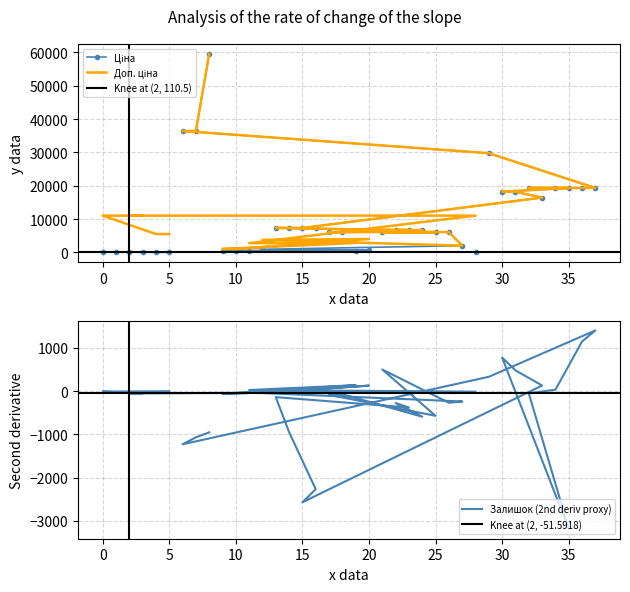

Rank the series by their average value, from lowest to highest.

Залишок, Ціна, Доп. ціна